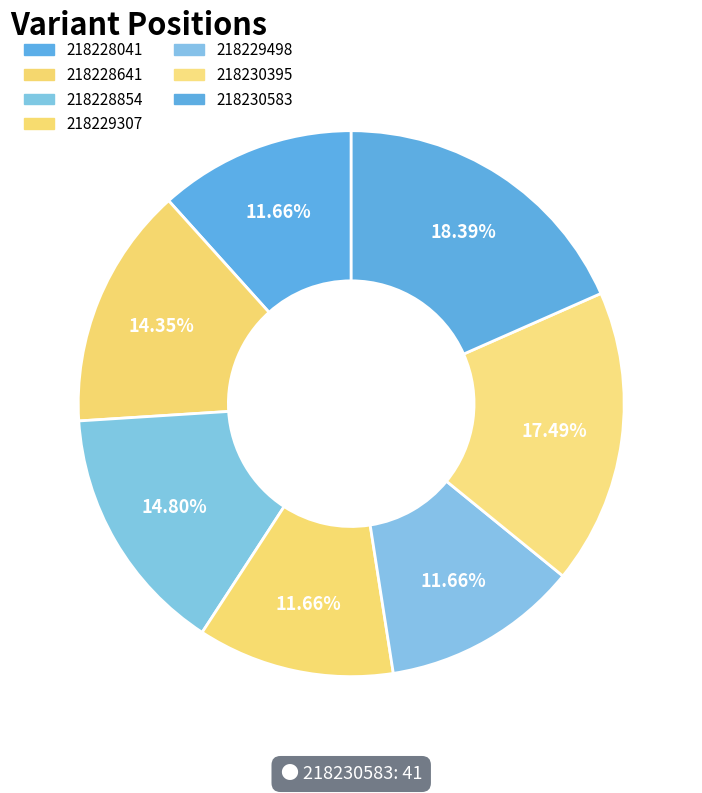

Approximately how many times larger is the value at 218229498 compared to 218228041?

1.0